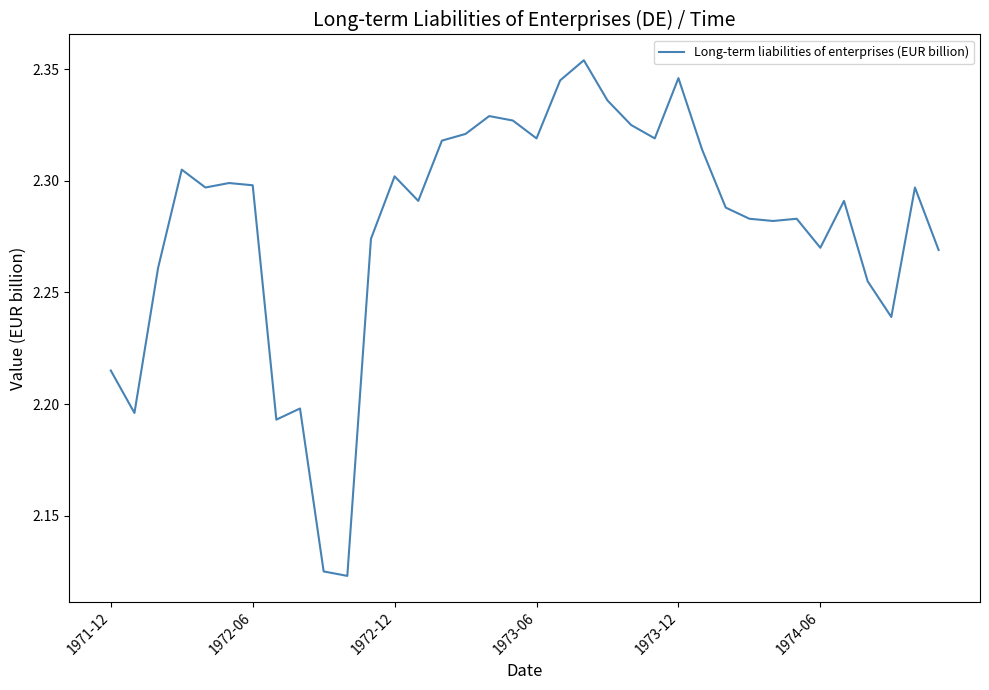

Is this an area chart (filled region under the line)?

No